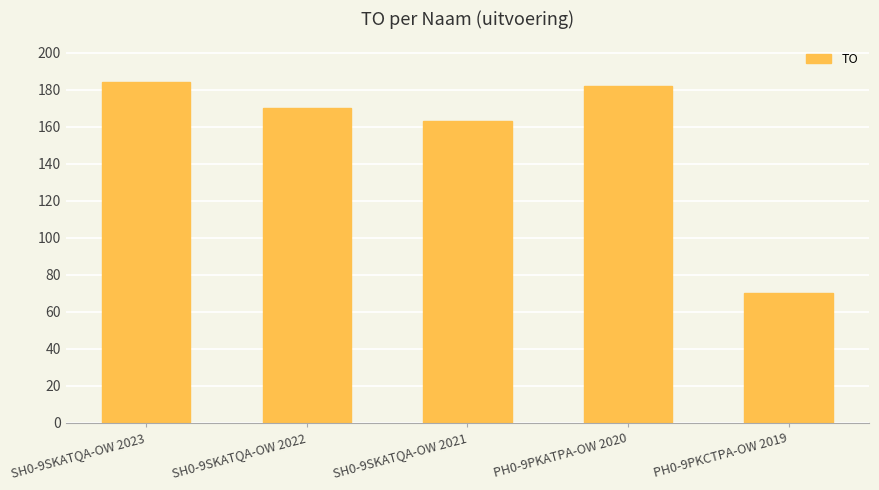

What is the label of the 3rd bar from the left?

SH0-9SKATQA-OW 2021